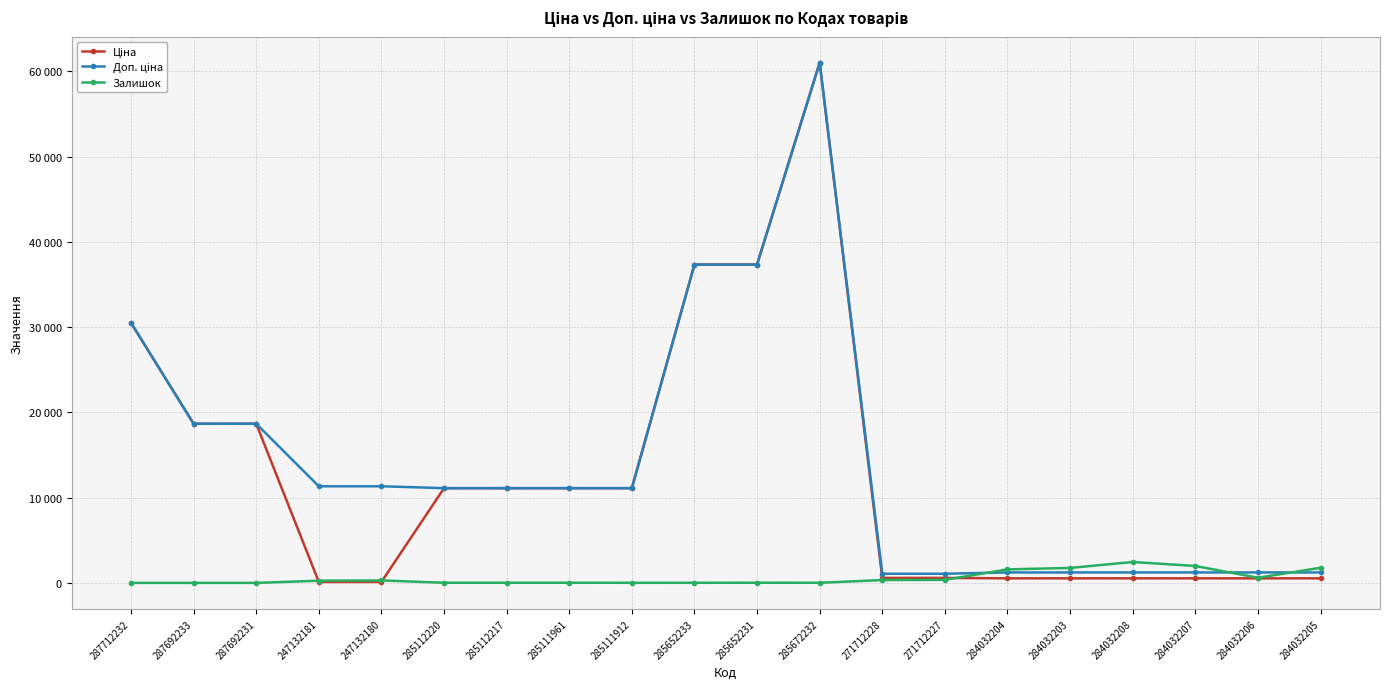

After their last crossing, which series has the higher values: Залишок or Ціна?

Залишок